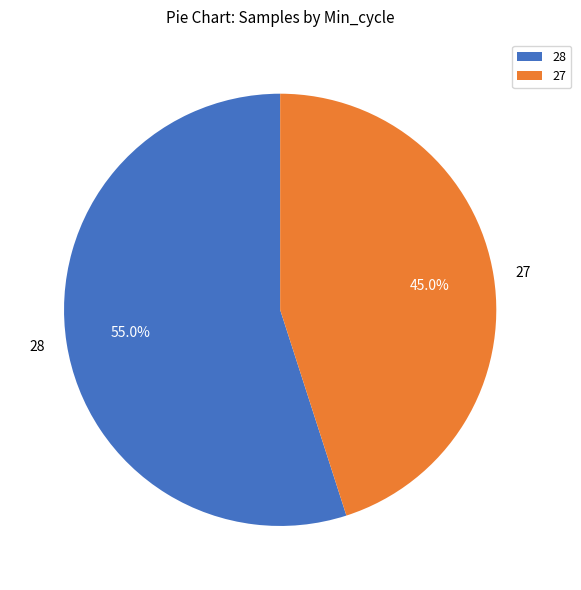

What is the ratio of the value at 27 to the value at 28?

0.8